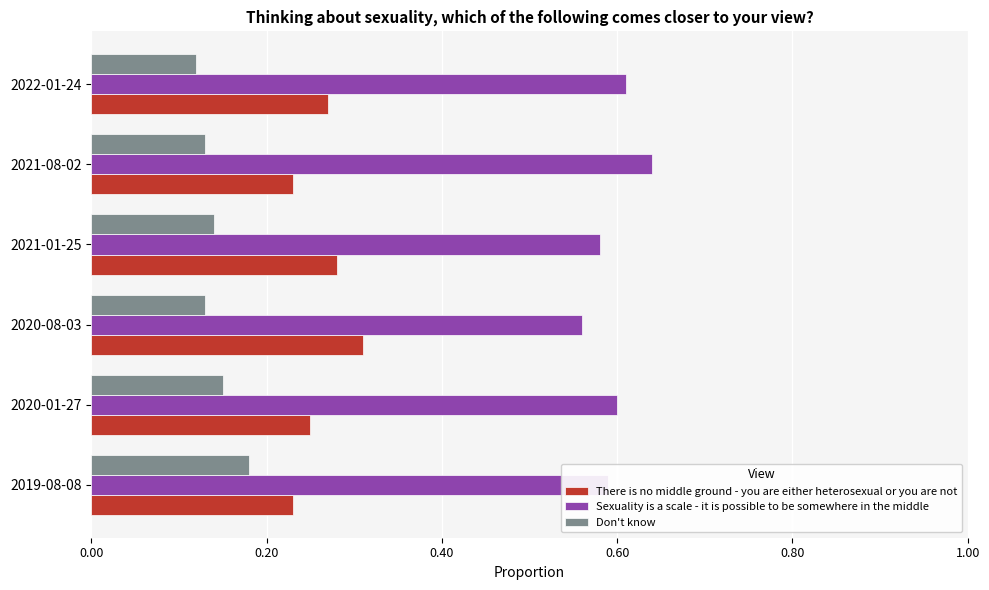

What is the total value across all series at 2020-08-03?

1.0